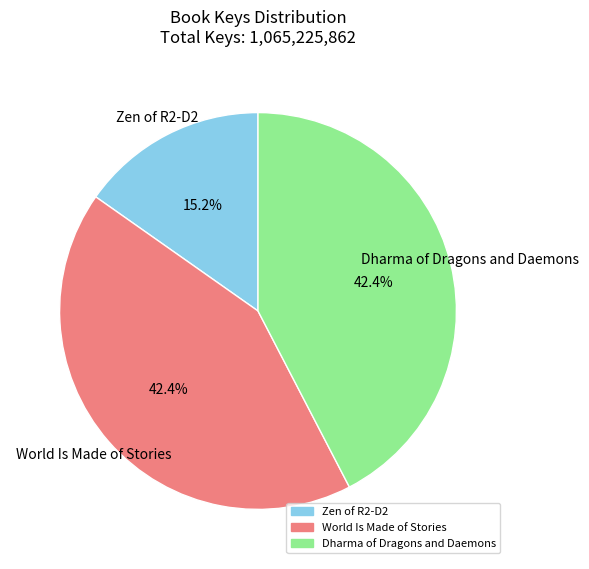

How many slices are in this pie chart?

3